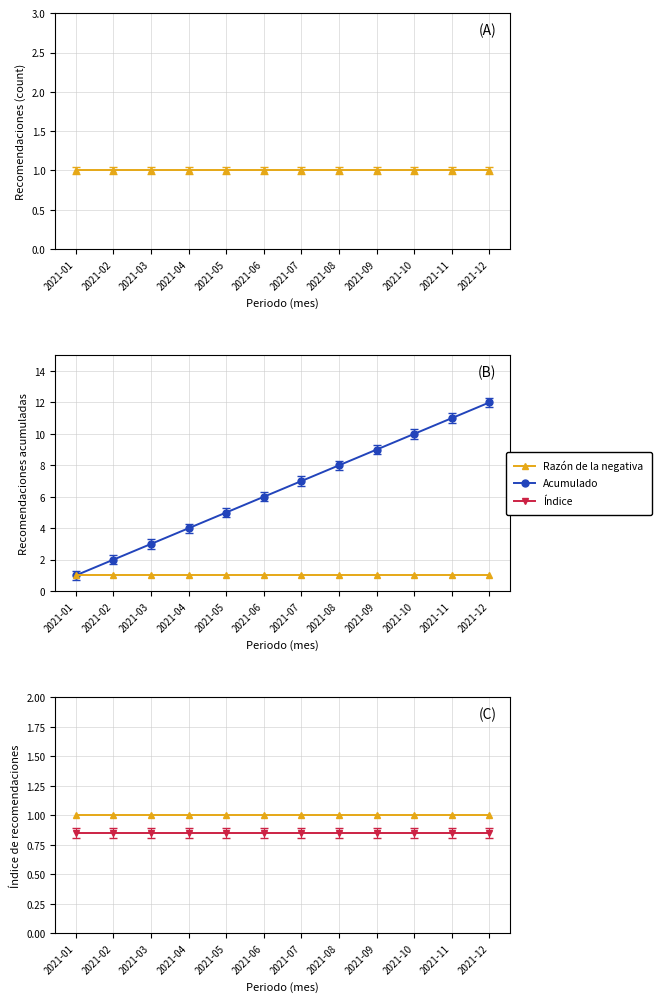

Where does the Acumulado series first go above 7?

2021-08